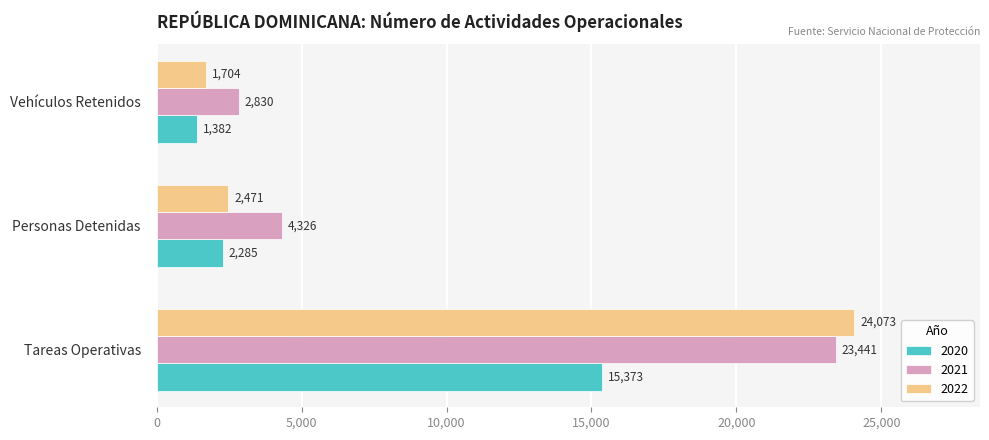

The 2020 series shows 15373 at Tareas Operativas. True or false?

True